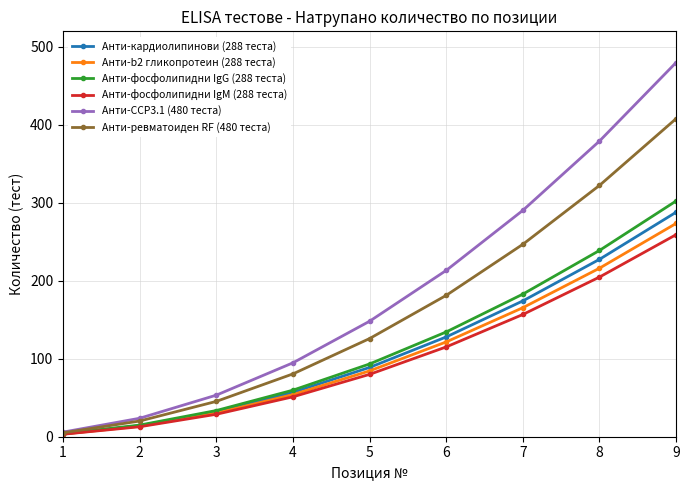

Which label corresponds to the smallest value in the chart?

1